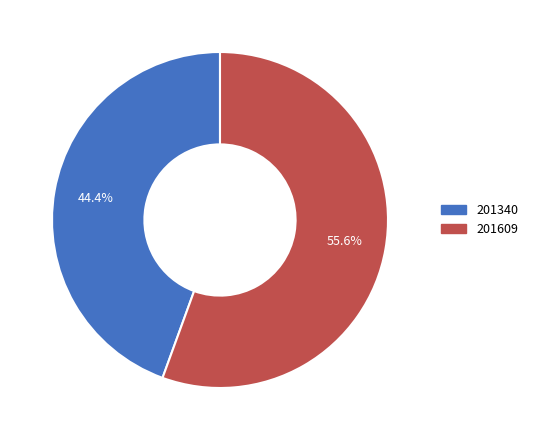

Combined, what portion of the pie is 201609 and 201340?

100.0%